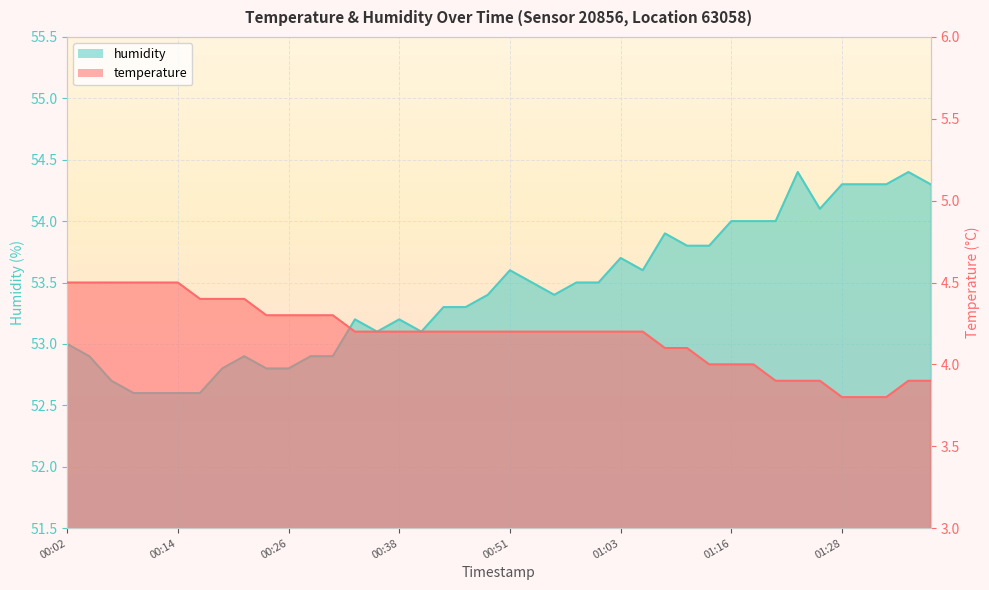

Which category has the lowest value across all series?

01:28